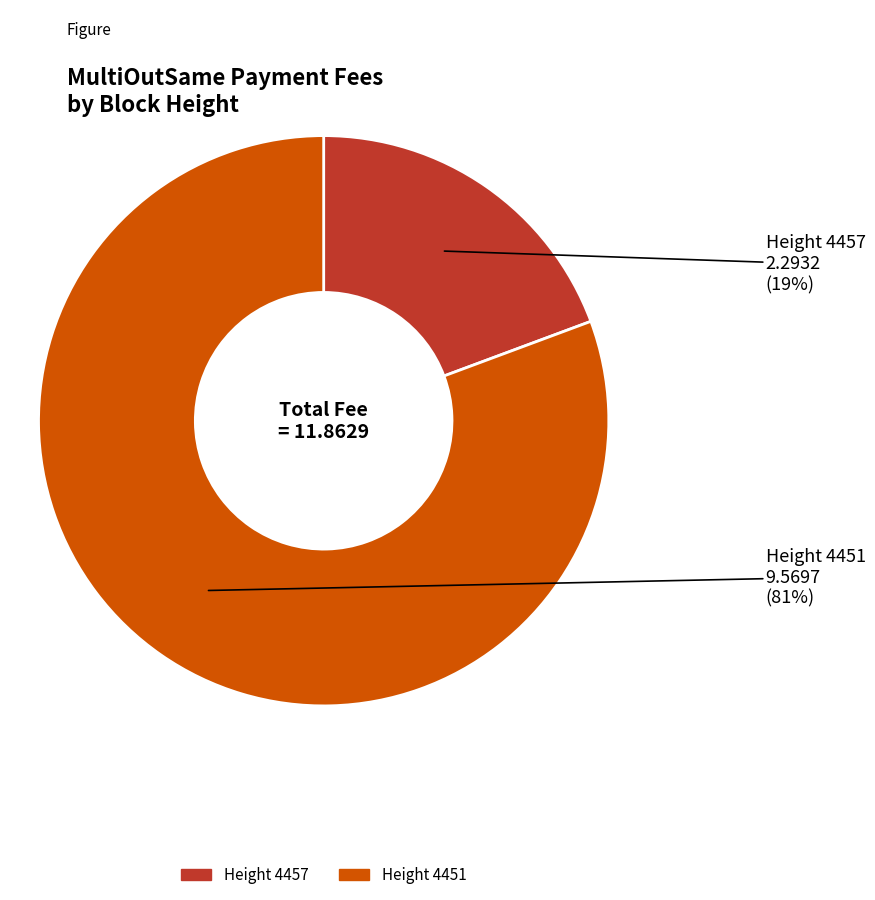

Is there a majority slice in this chart?

Yes